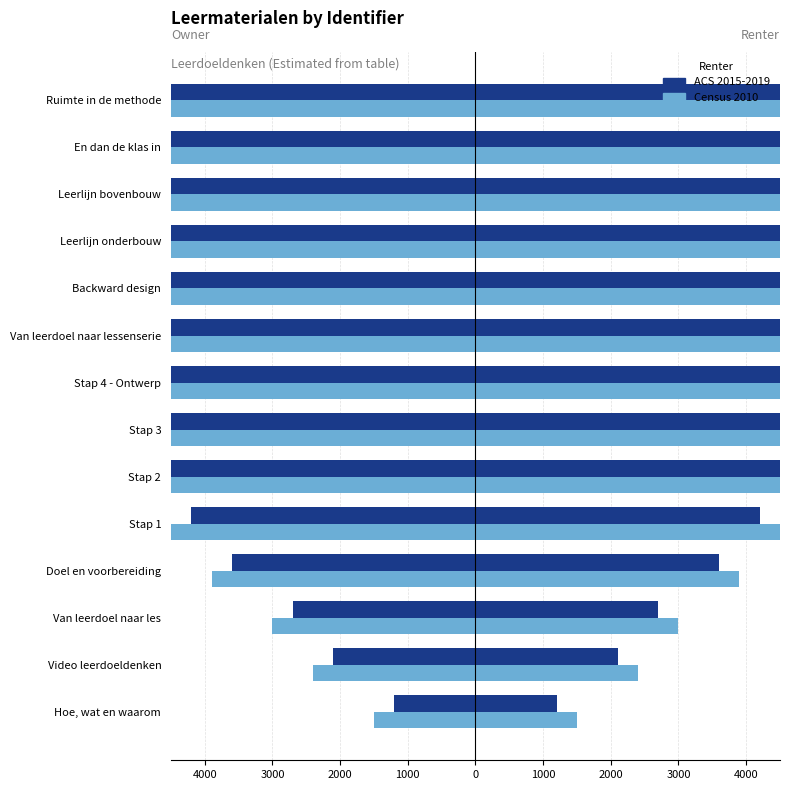

What value does the Census 2010 series have at Video leerdoeldenken?

-2400